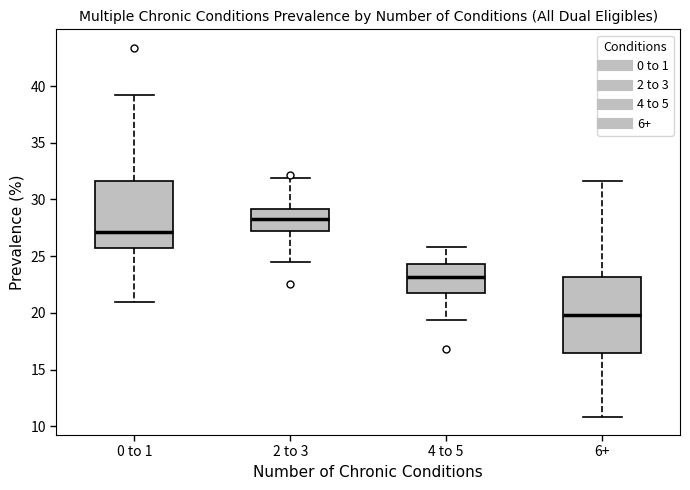

Reading left to right, read every box against the y-axis: the position of its median line, the range the box covers, and the ends of its whiskers. The values are not printed on the chart, so give them approximately, as read against the axis.

0 to 1: median 27.0, box 25.5 to 31.5, whiskers 21.0 to 39.0
2 to 3: median 28.5, box 27.0 to 29.0, whiskers 24.5 to 32.0
4 to 5: median 23.0, box 22.0 to 24.5, whiskers 19.5 to 26.0
6+: median 20.0, box 16.5 to 23.0, whiskers 11.0 to 31.5